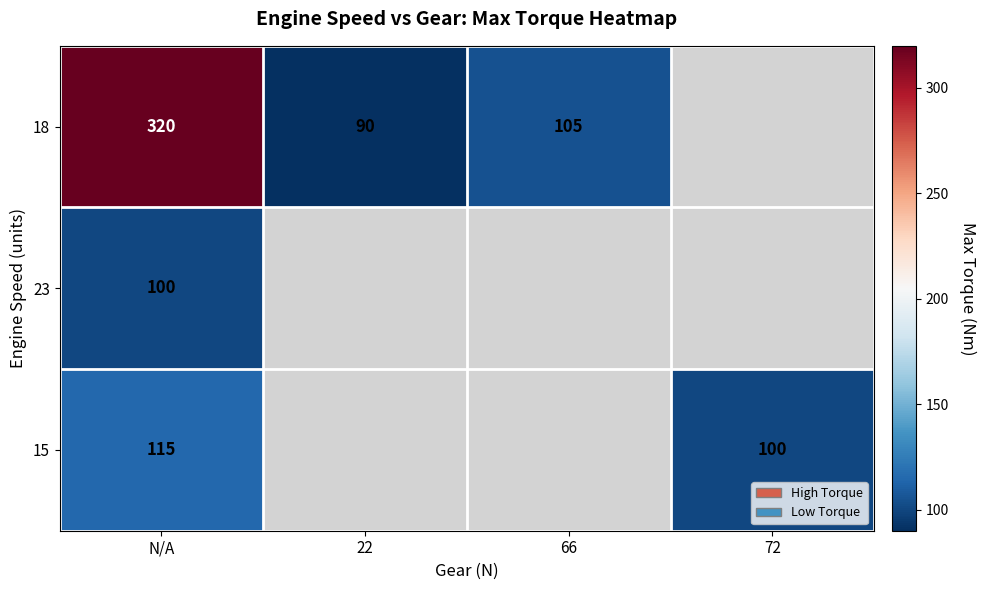

What is the greatest value displayed?

320.0